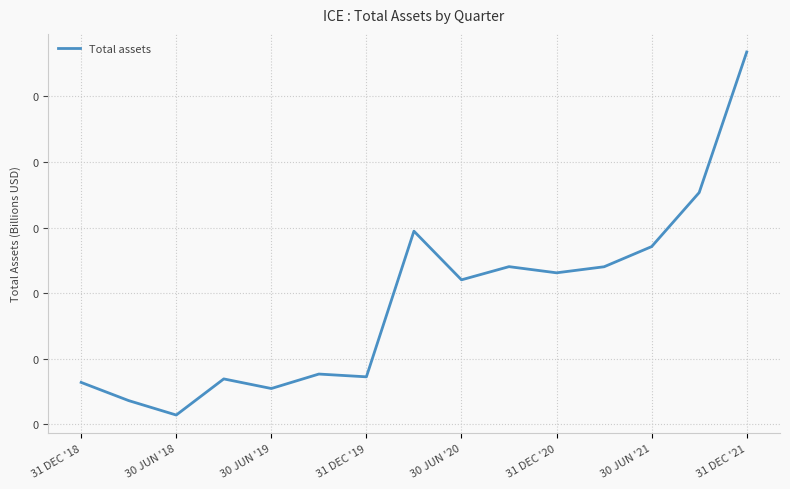

Is this an area chart (filled region under the line)?

No